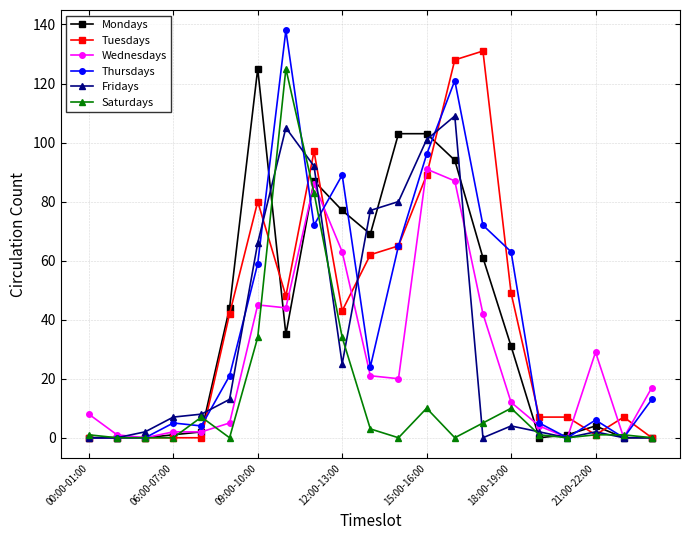

Which series has the largest range (max minus min)?

Thursdays